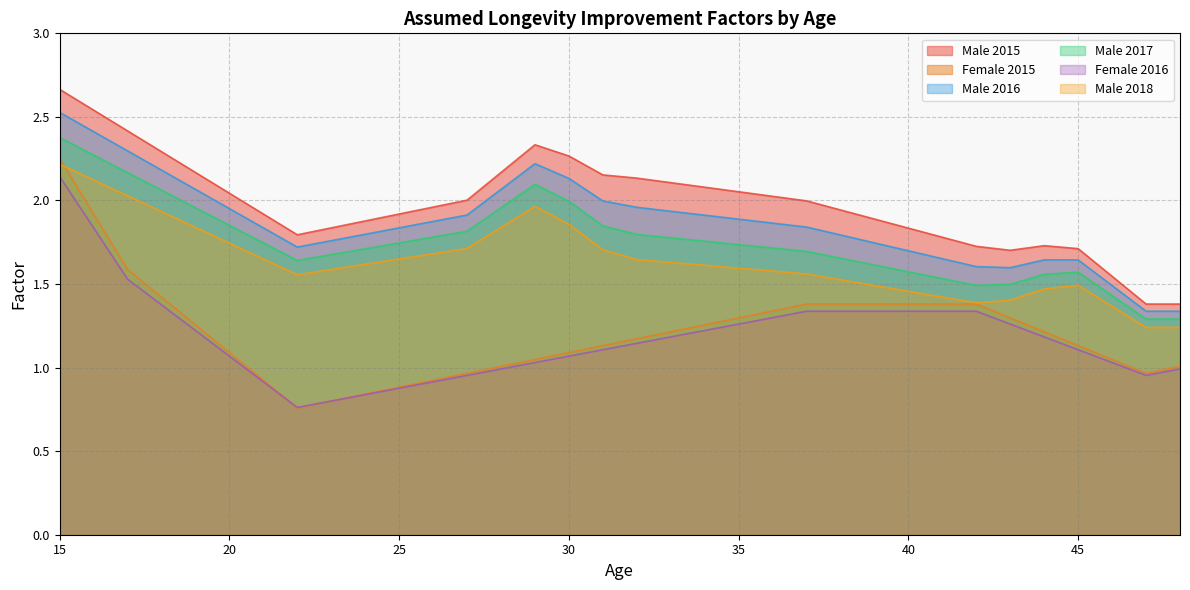

True or false: Male 2017 has more than 2 points higher than both neighbors.

False